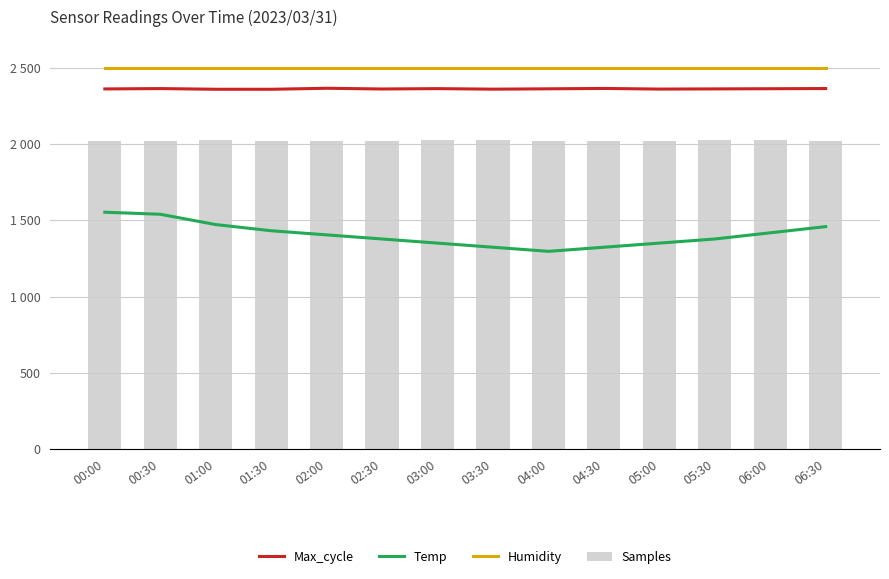

What is the difference between the highest and lowest values at 03:30?

1174.5